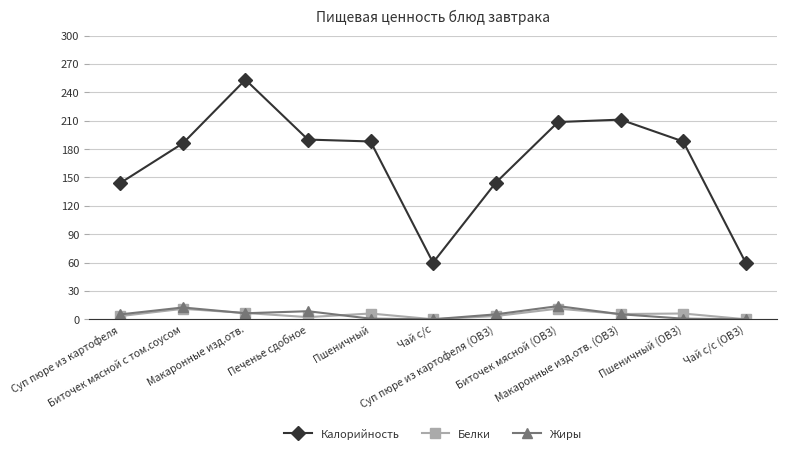

Count the number of categories in the chart.

11